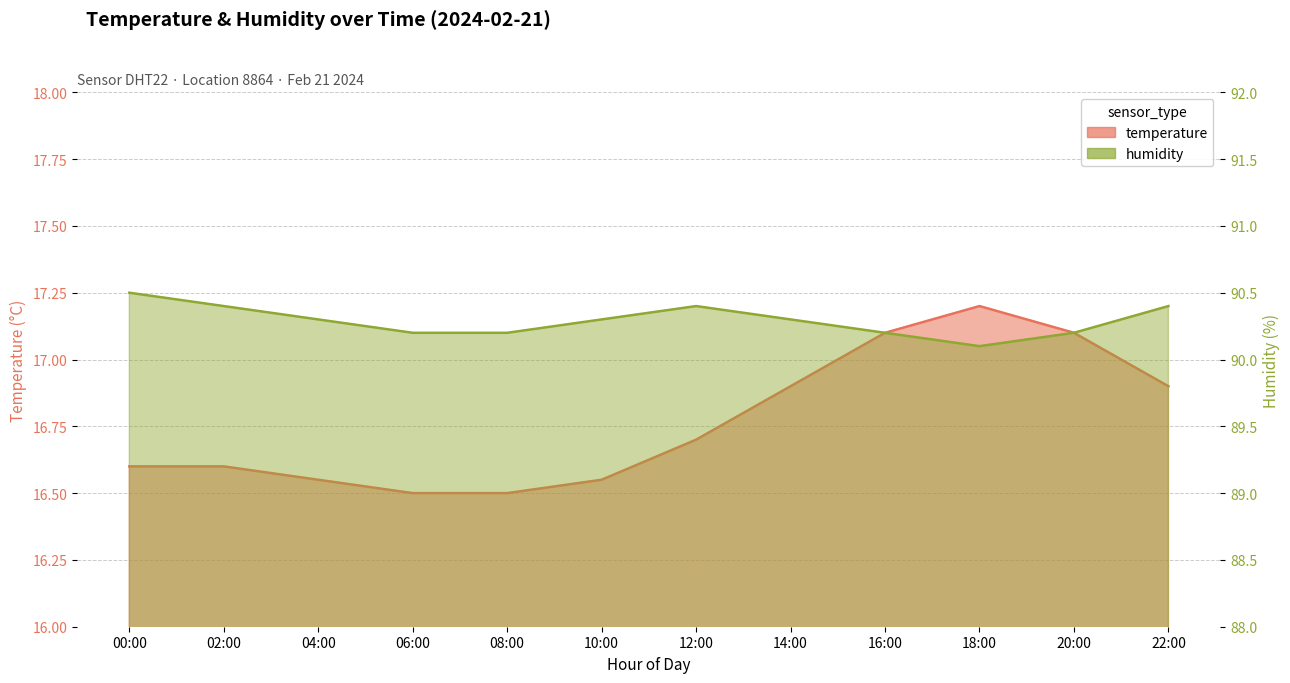

At which label is temperature closest to 16?

06:00